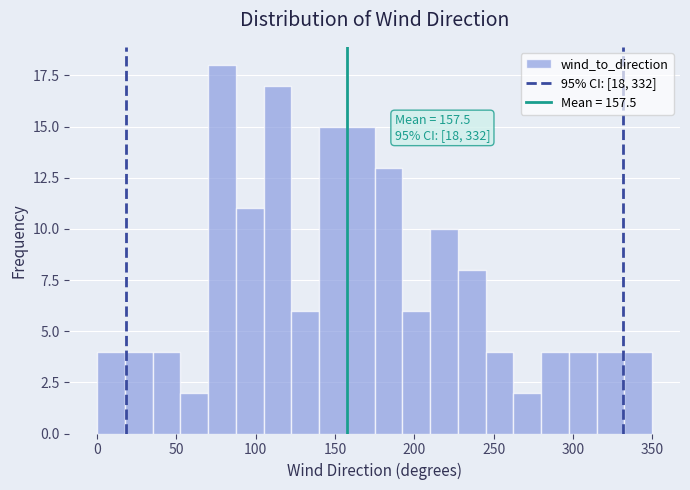

Around what value on the x-axis is the tallest bar? Give the approximate position of its centre, as read against the axis.

80